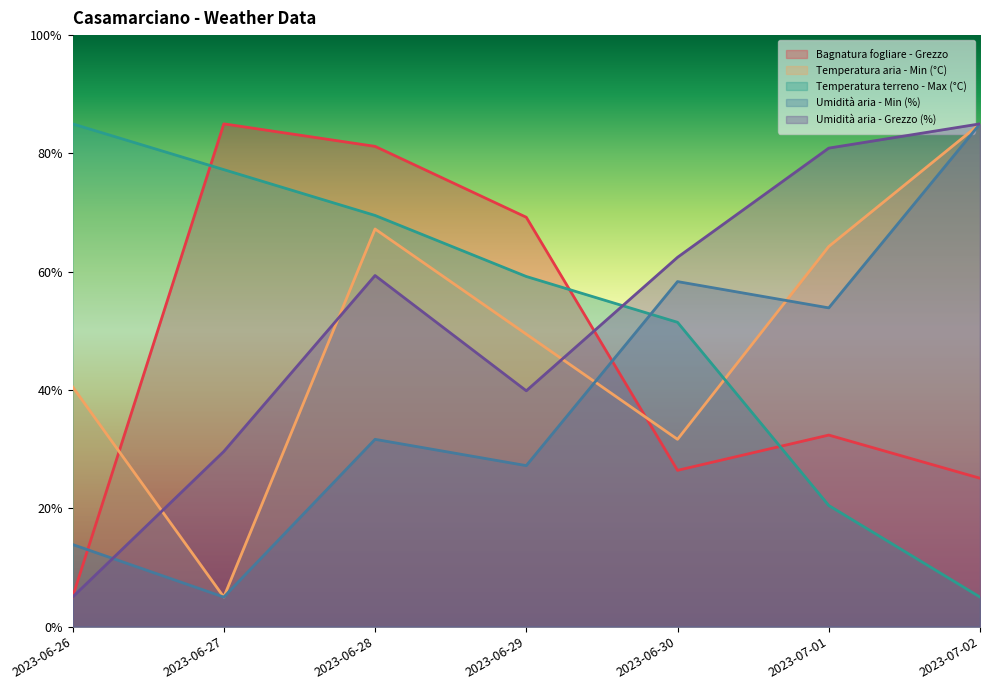

What is the difference between the maximum and second lowest values in the Bagnatura fogliare - Grezzo series?

59.9